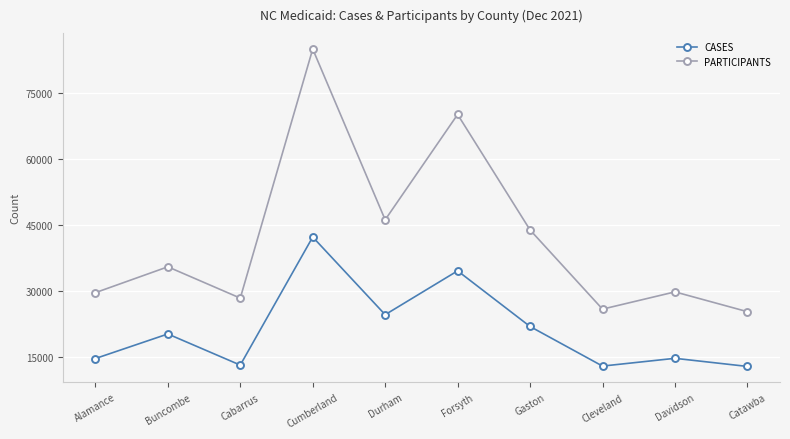

What is the minimum value shown in the chart?

12907